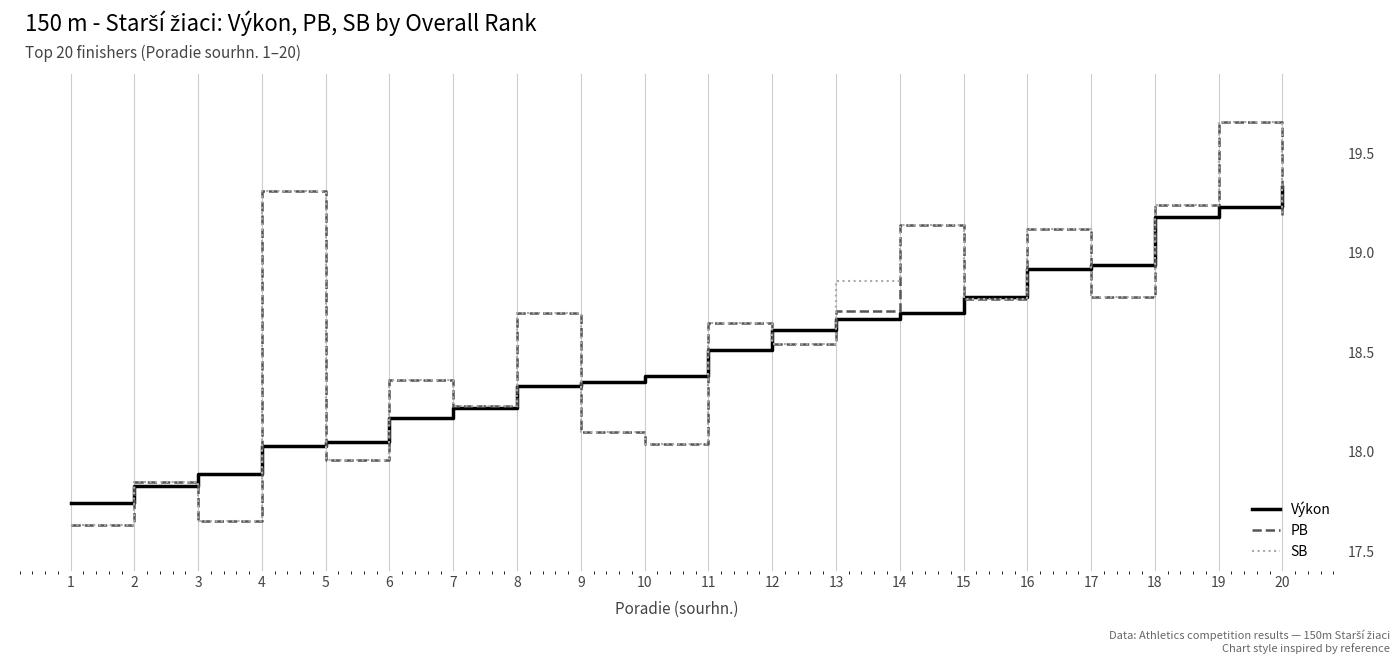

What is the difference between the maximum and second lowest values in the Výkon series?

1.5